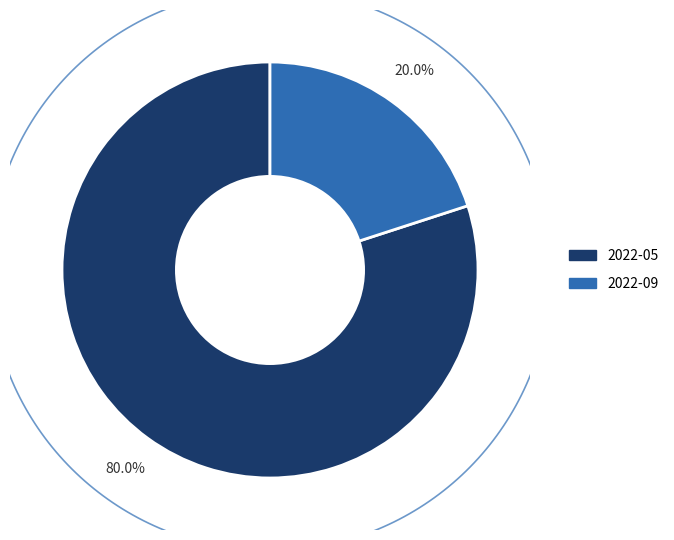

Rank the categories by value from lowest to highest.

2022-09, 2022-05